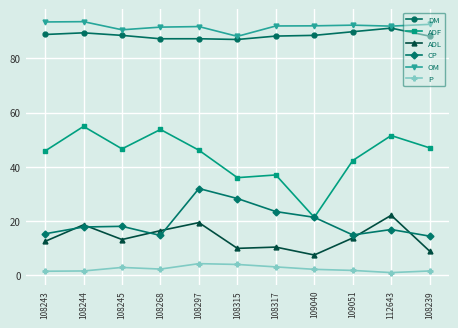

Between 108268 and 108239, which series saw the biggest shift?

ADL